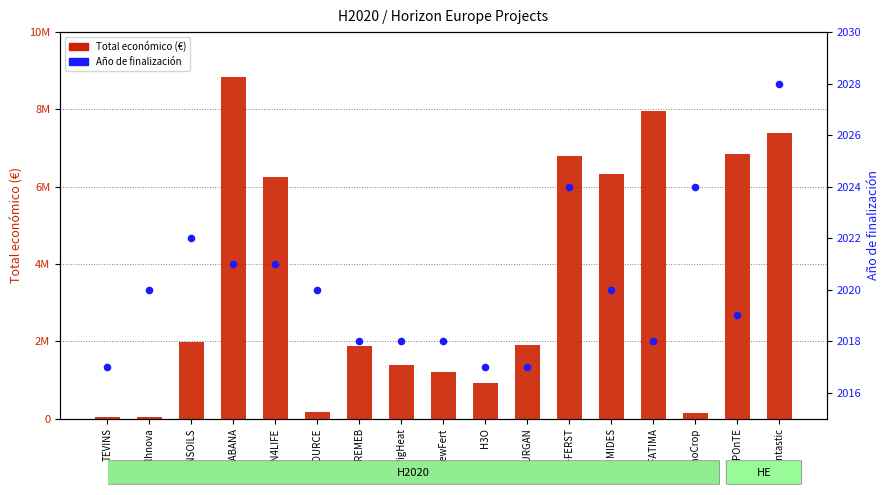

Which series has the widest spread of Y values?

Total económico (€)